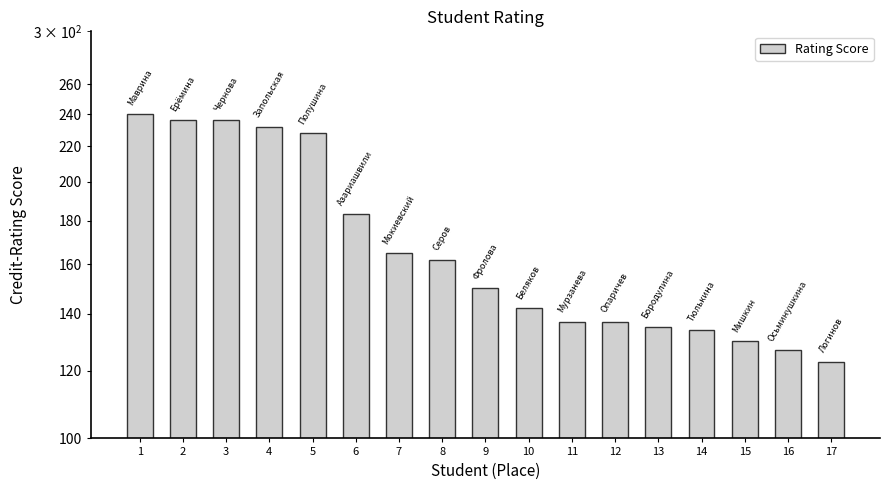

List the labels in order of value, smallest first.

17, 16, 15, 14, 13, 11, 12, 10, 9, 8, 7, 6, 5, 4, 2, 3, 1